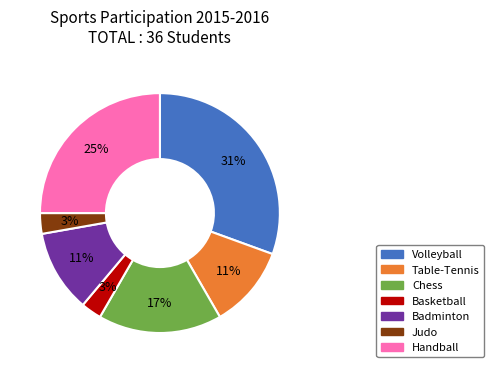

What is the ratio of the value at Table-Tennis to the value at Handball?

0.4